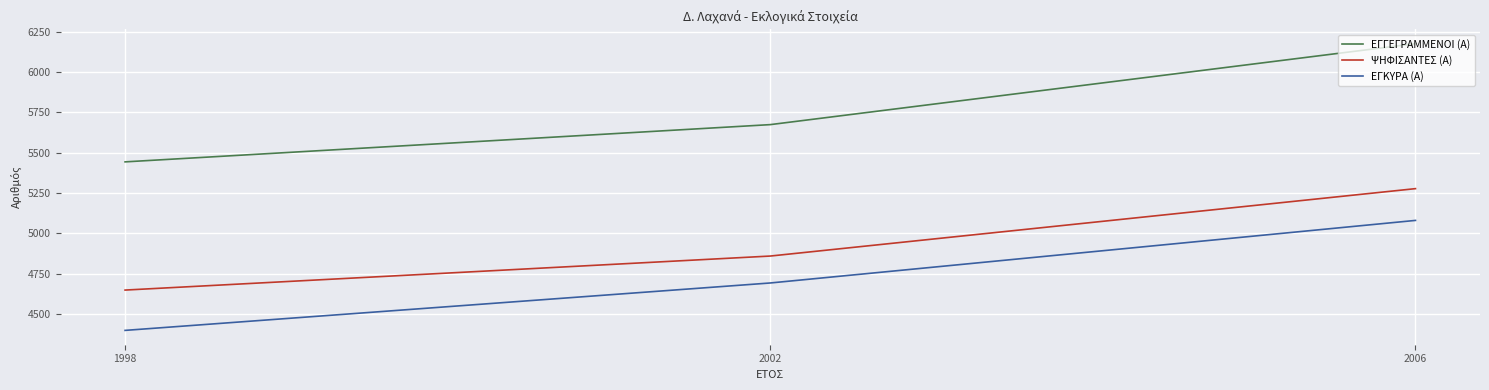

At which label does ΕΓΓΕΓΡΑΜΜΕΝΟΙ (Α) reach its minimum?

1998